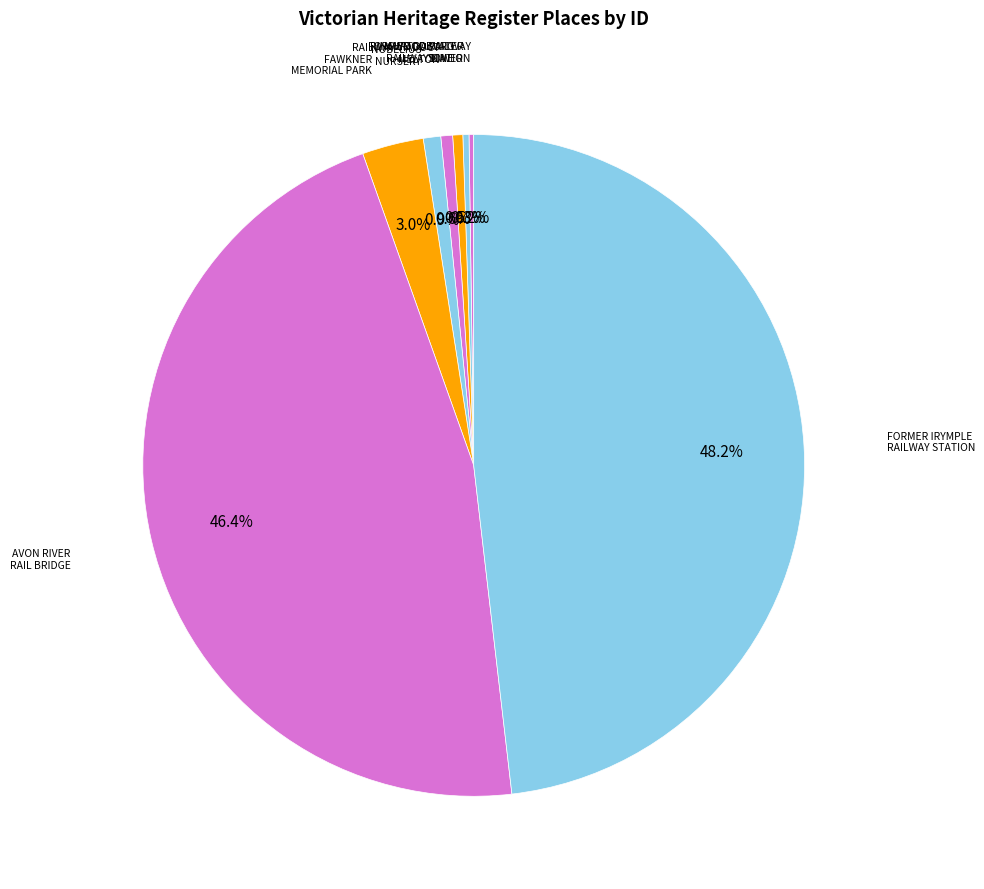

Count the number of slices in the pie.

8